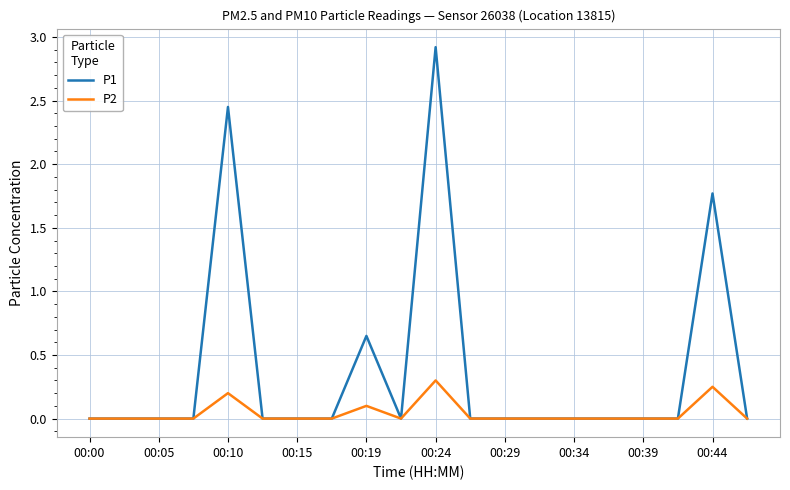

List the series in order of their overall mean, highest first.

P1, P2